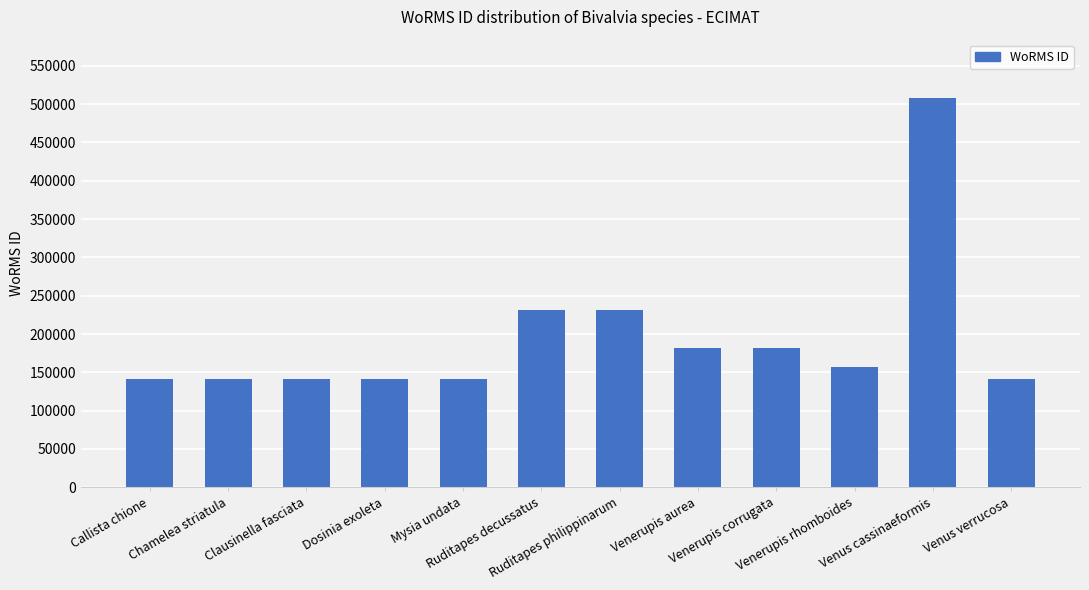

Between Dosinia exoleta and Ruditapes decussatus, which is larger?

Ruditapes decussatus